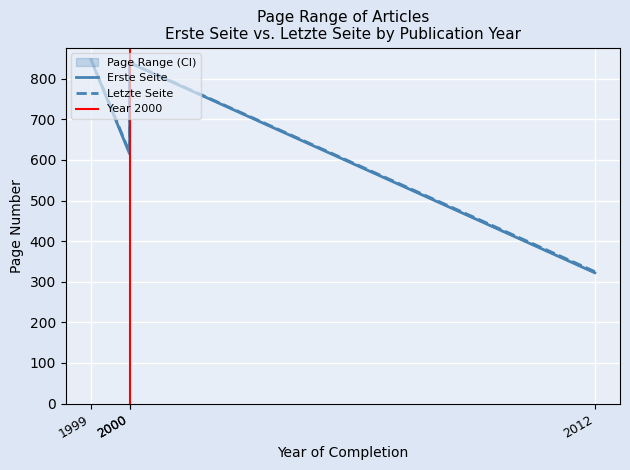

Reading left to right, extract all data points from this chart.

Erste Seite: 615	839	847	322
Letzte Seite: 618	840	850	325